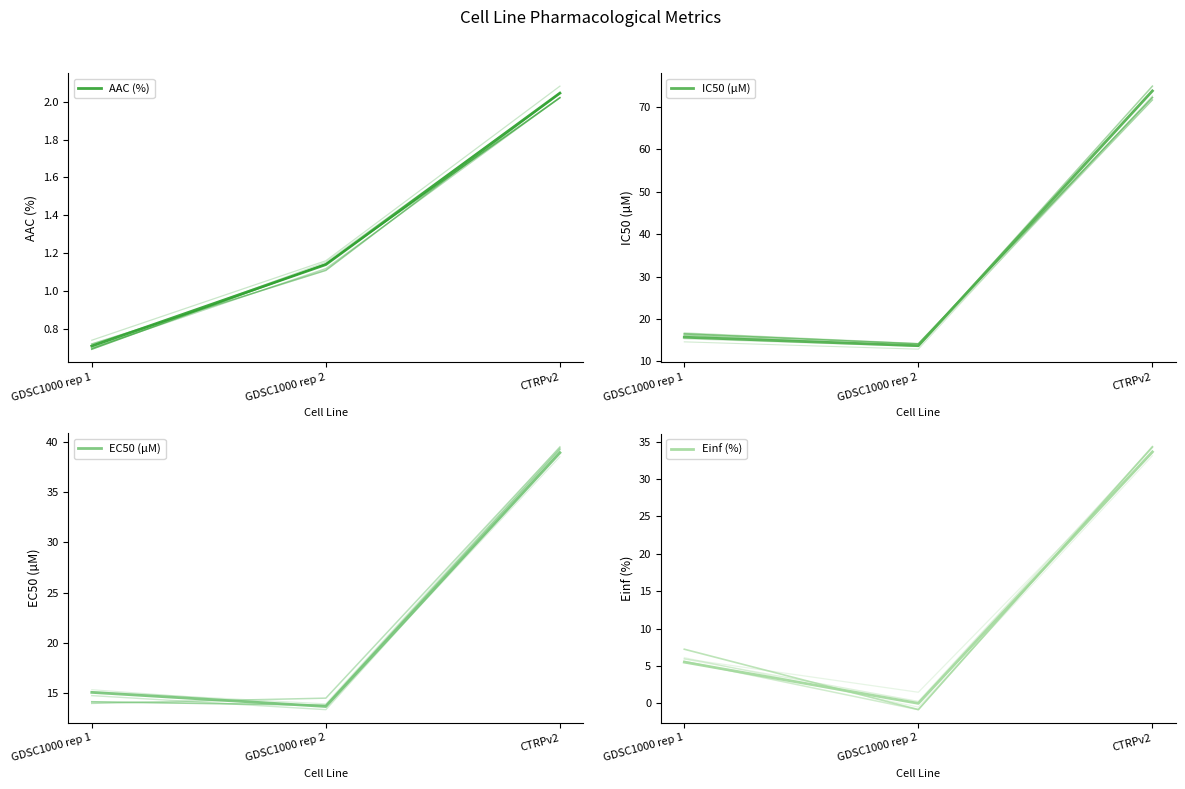

List the labels in order of Einf (%) value, smallest first.

GDSC1000 rep 2, GDSC1000 rep 1, CTRPv2